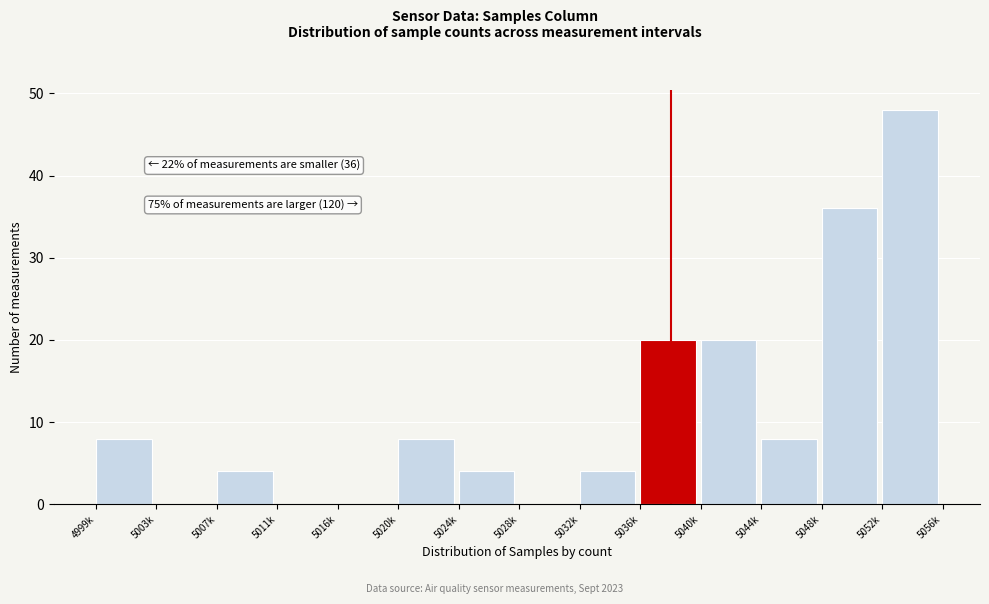

Reading left to right, list all the values displayed in this chart.

4999k=8	5003k=0	5007k=4	5011k=0	5016k=0	5020k=8	5024k=4	5028k=0	5032k=4	5036k=20	5040k=20	5044k=8	5048k=36	5052k=48